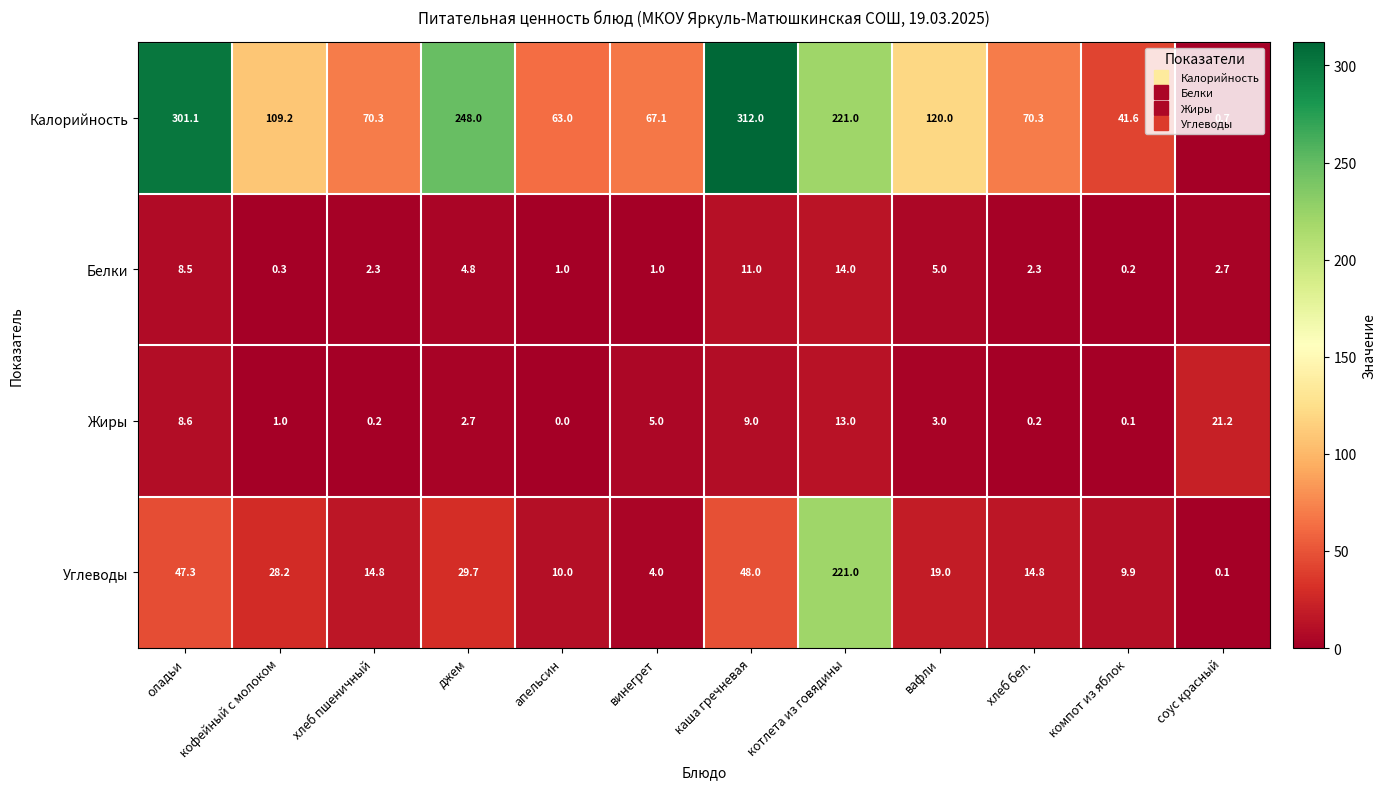

Which series changed the most between котлета из говядины and хлеб бел.?

Углеводы